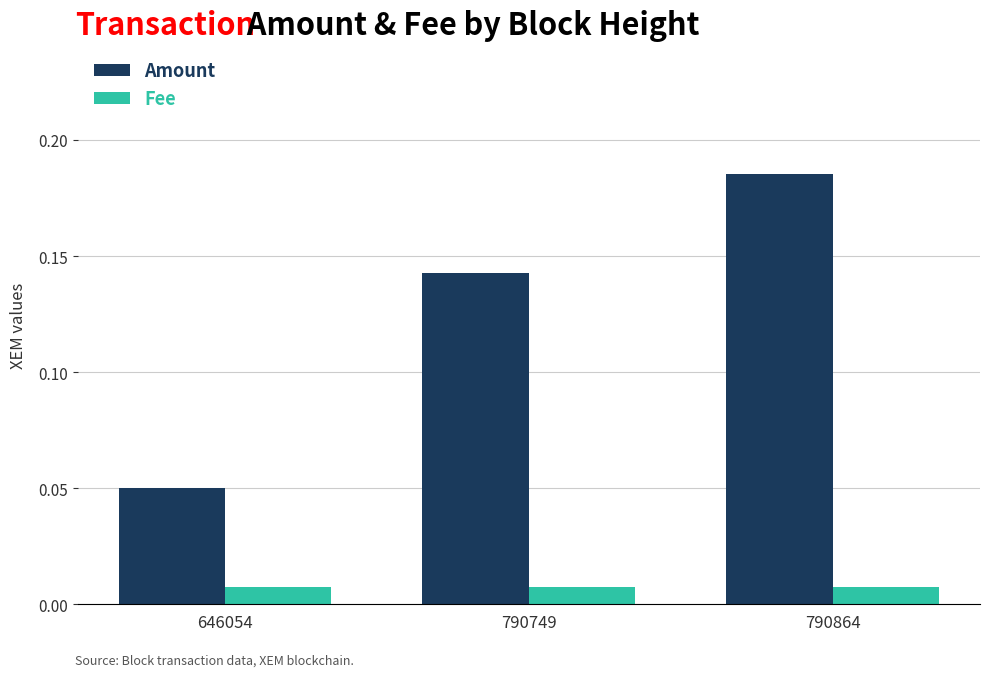

Rank the series at 646054 from lowest to highest value.

Fee, Amount